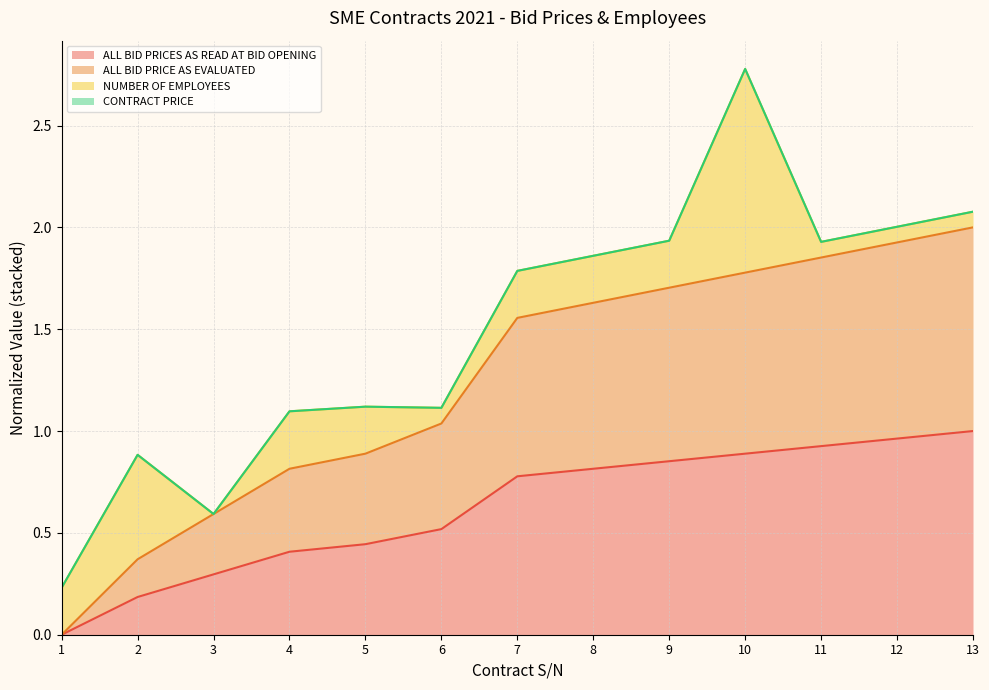

Which series has the largest total across all categories?

ALL BID PRICE AS EVALUATED